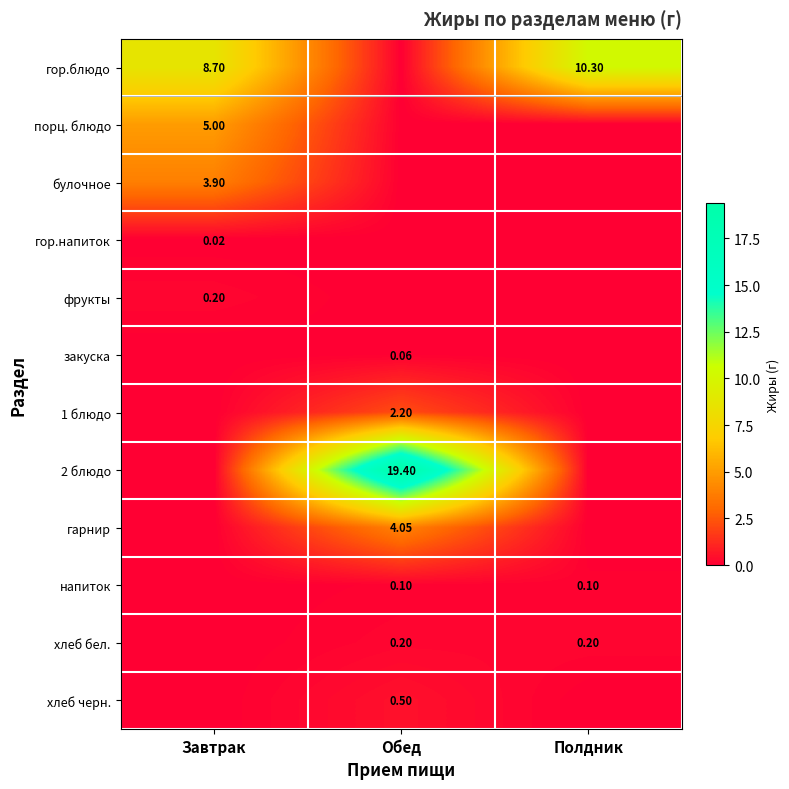

Is the value of напиток at Обед greater than the value of хлеб черн. at Обед?

No